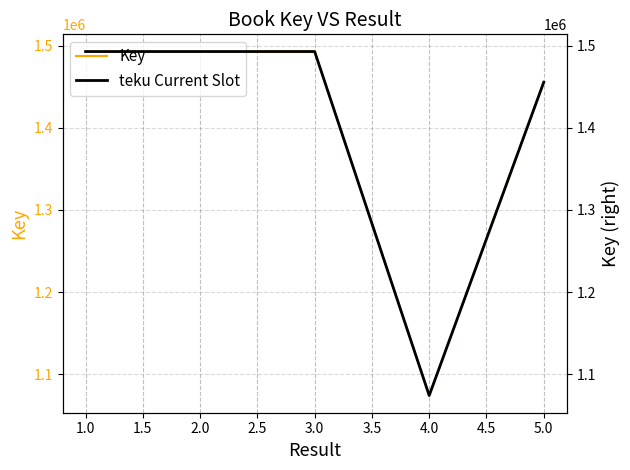

Reading left to right, list all the values displayed in this chart.

Key: 1493015	1493009	1493005	1074023	1455644
teku Current Slot: 1493015	1493009	1493005	1074023	1455644